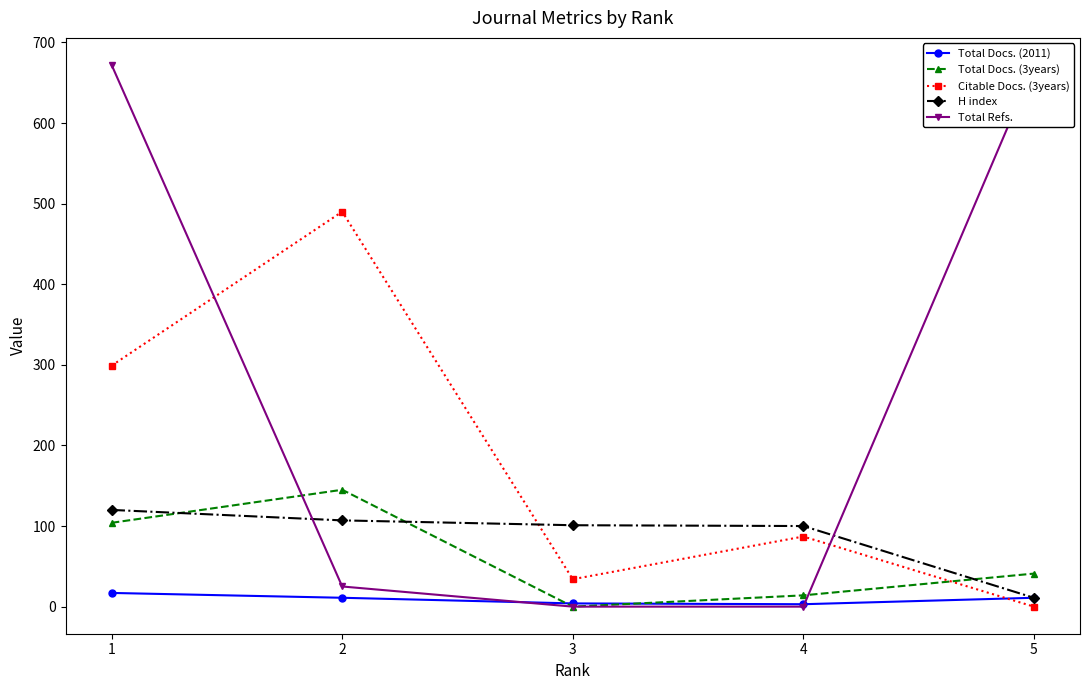

At which label is Total Refs. closest to 336?

2